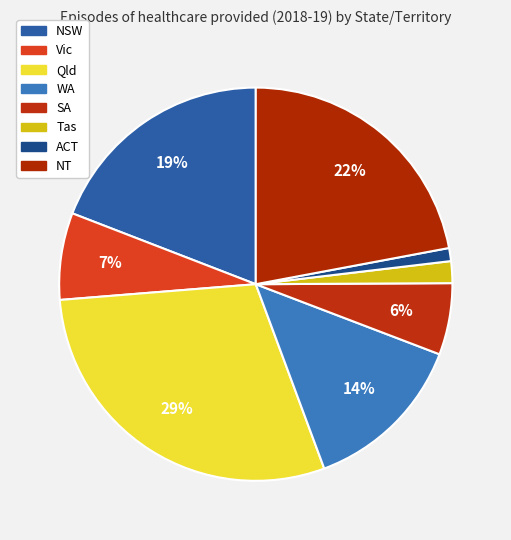

How many slices are in this pie chart?

8